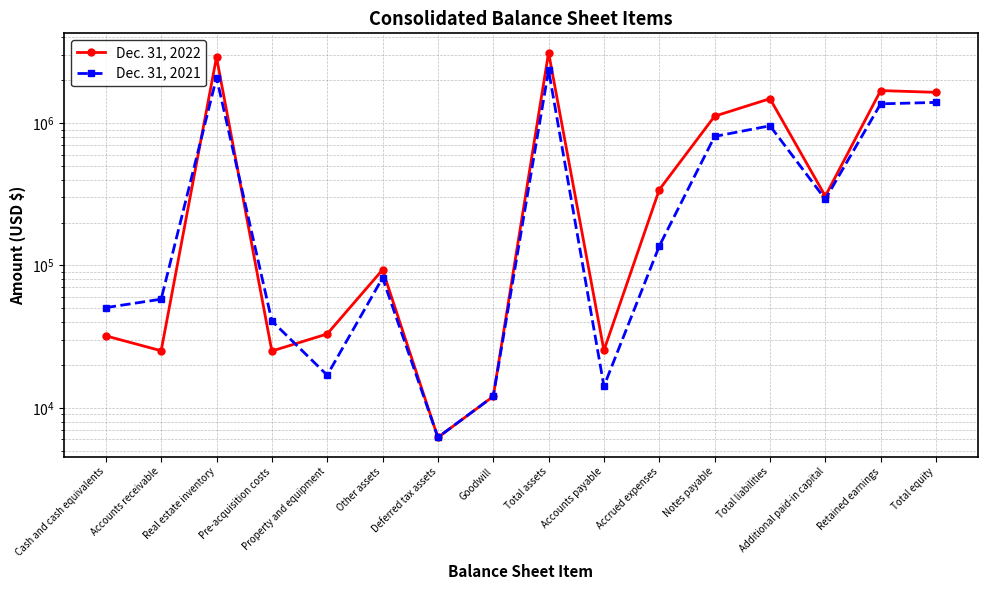

List the series in order of their peak value, lowest first.

Dec. 31, 2021, Dec. 31, 2022